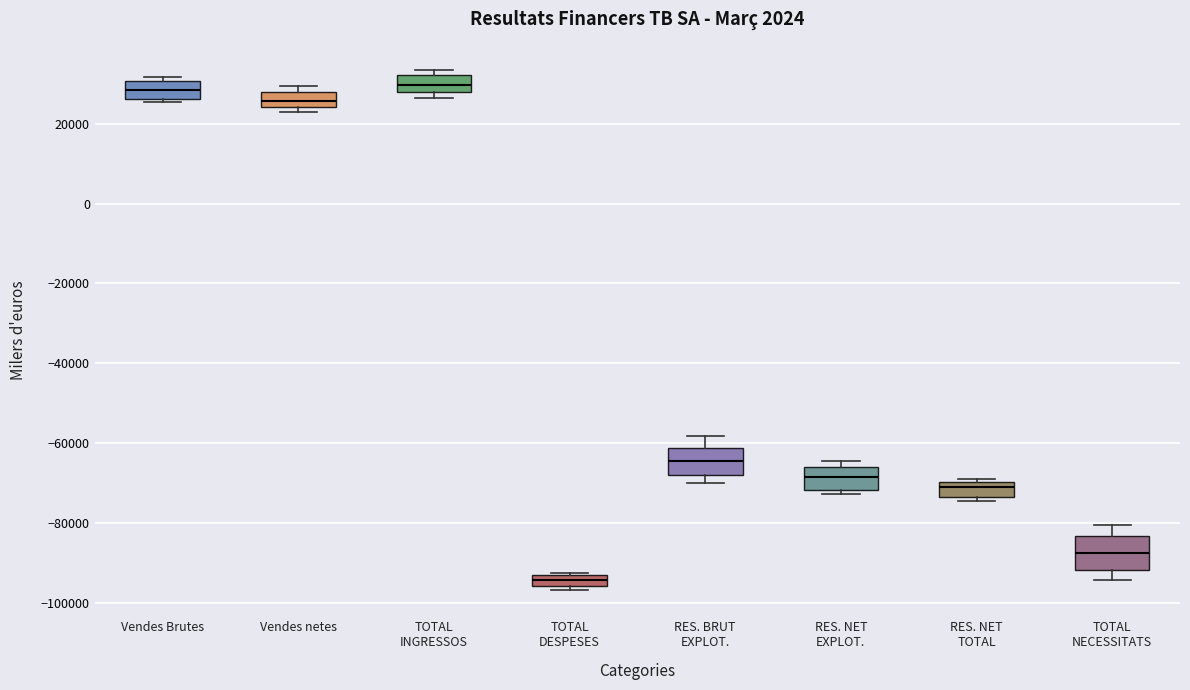

Where is the lower edge of the box for RES. NET TOTAL on the y-axis? The values are not printed on the chart, so give them approximately, as read against the axis.

-74000